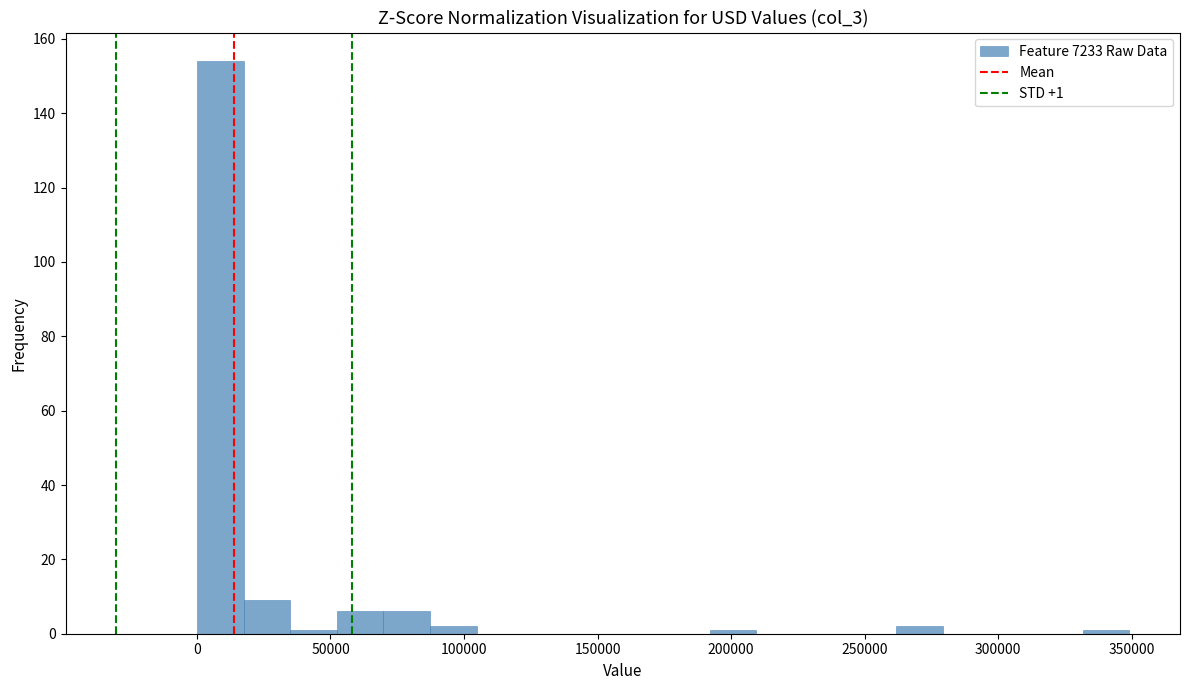

Read against the x-axis, roughly where is the centre of the tallest bar?

10000